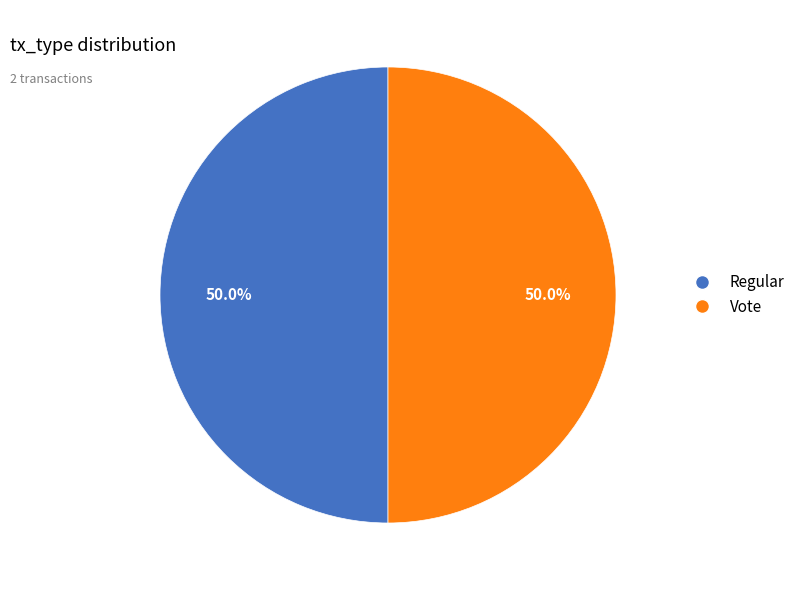

To the nearest percent, what is the combined percentage of Regular and Vote?

100%